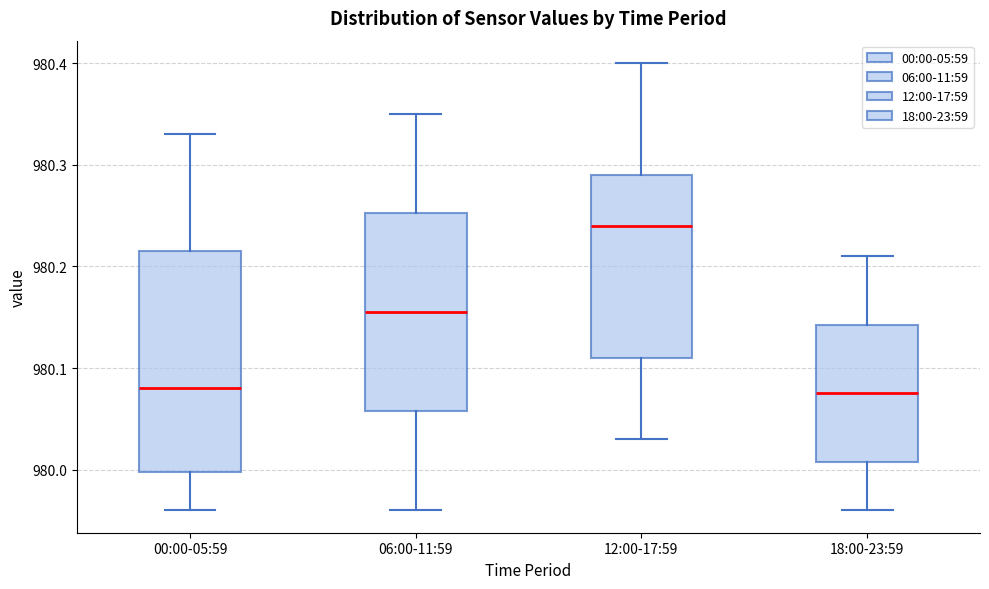

Reading left to right, read every box against the y-axis: the position of its median line, the range the box covers, and the ends of its whiskers. The values are not printed on the chart, so give them approximately, as read against the axis.

00:00-05:59: median 980.08, box 980.00 to 980.22, whiskers 979.96 to 980.33
06:00-11:59: median 980.16, box 980.06 to 980.25, whiskers 979.96 to 980.35
12:00-17:59: median 980.24, box 980.11 to 980.29, whiskers 980.03 to 980.40
18:00-23:59: median 980.08, box 980.01 to 980.14, whiskers 979.96 to 980.21